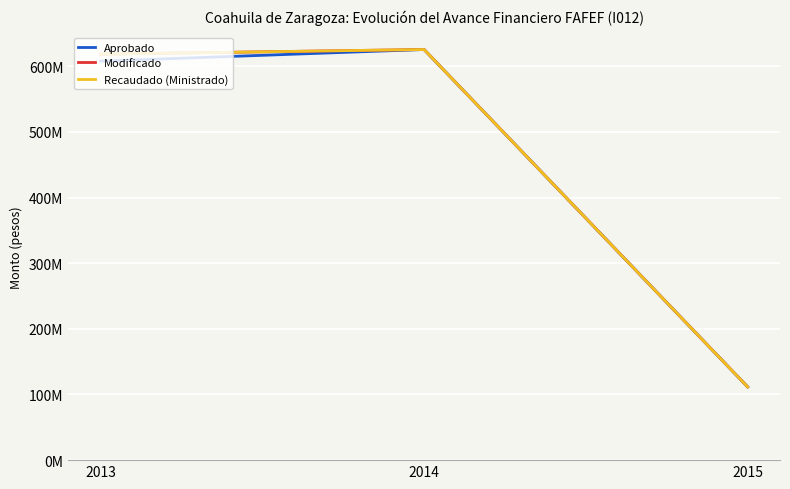

What is the value of the Recaudado (Ministrado) point at the 1st from the left?

618454487.1